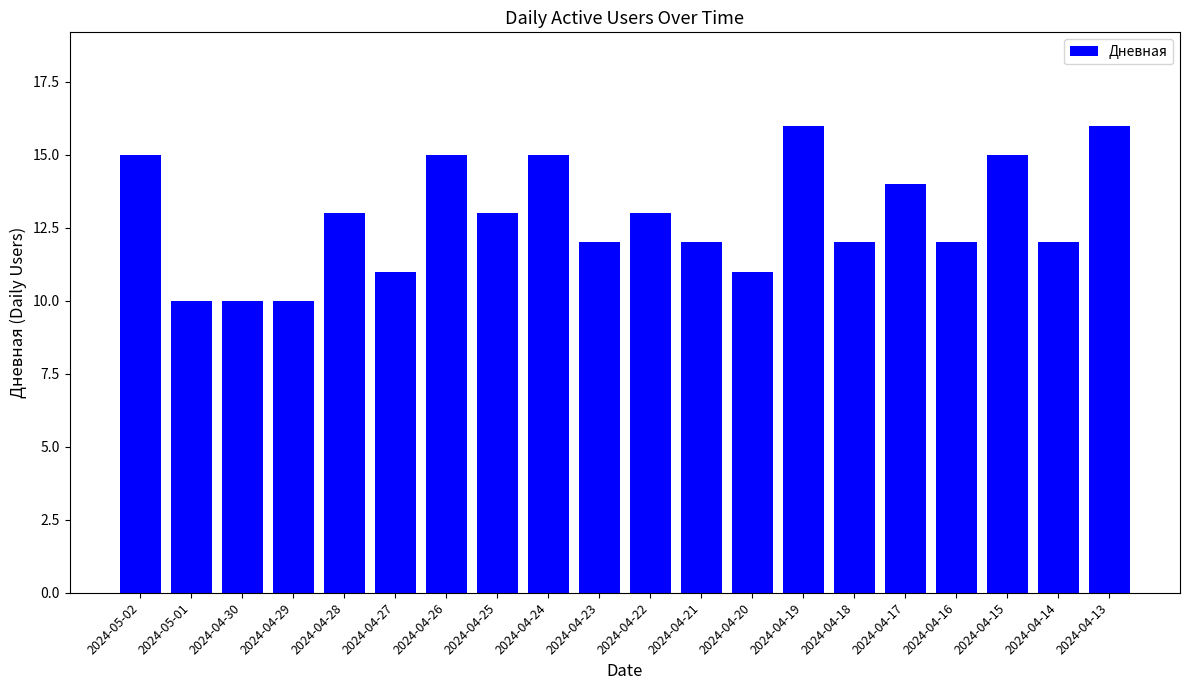

Approximately how many times larger is the value at 2024-04-13 compared to 2024-04-30?

1.6